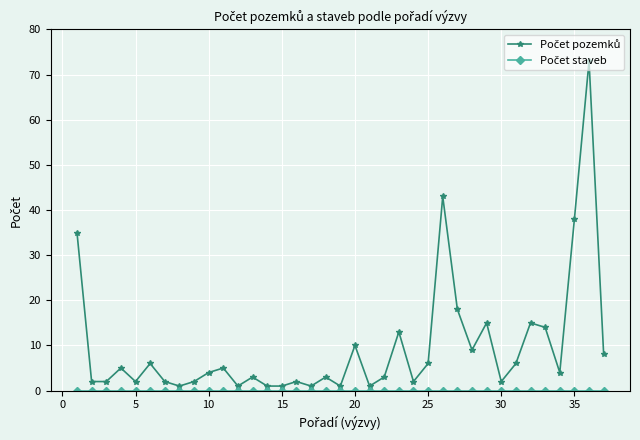

At how many categories does at least one series exceed 20?

4